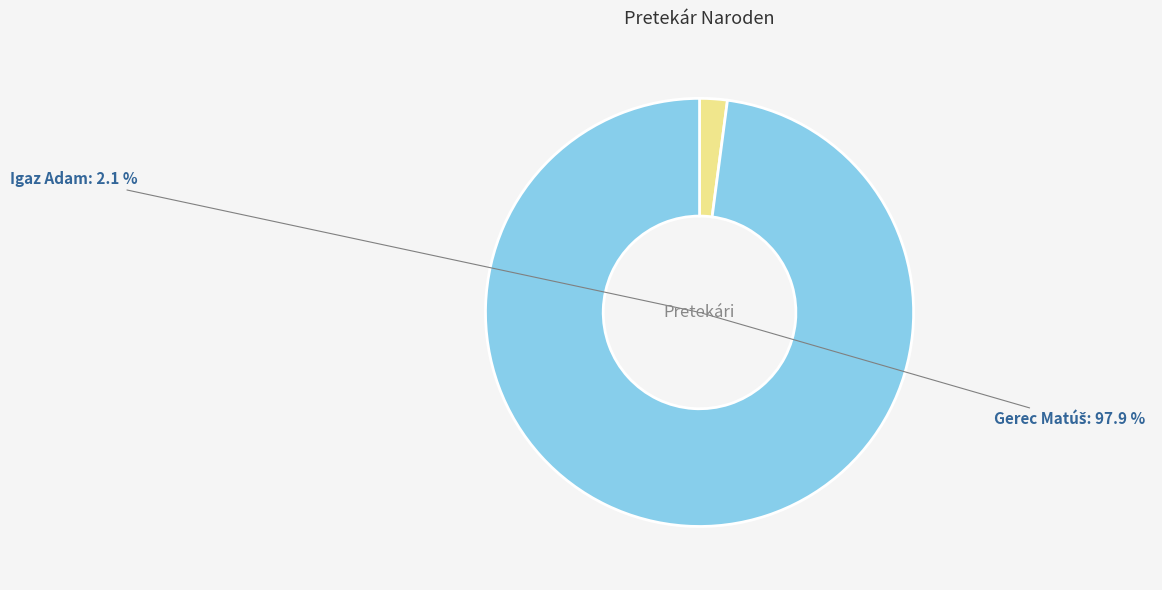

Which slice is the smallest?

Igaz Adam